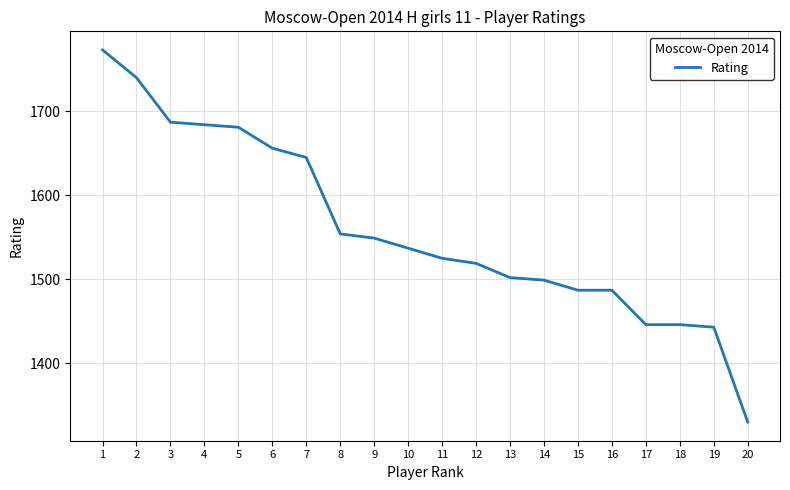

What is the difference between the values at 1 and 3?

86